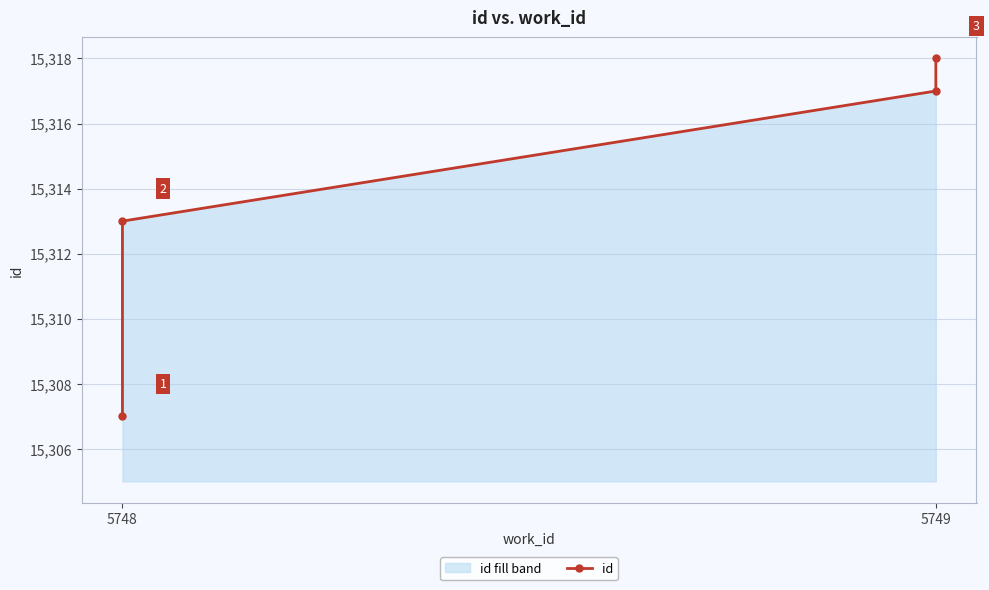

What is the value of the 4th point from the left?

15318